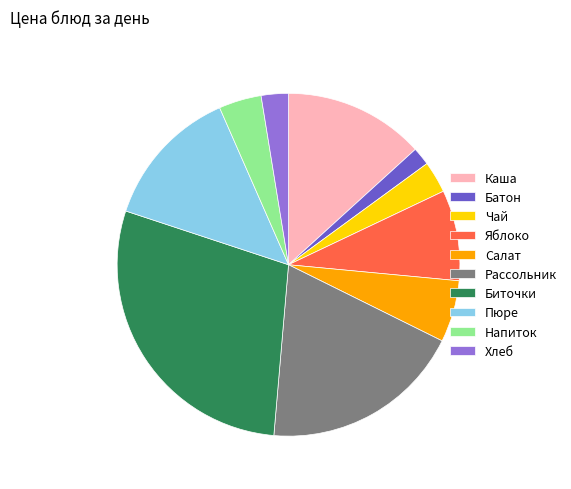

Does Яблоко account for over 50% of the chart?

No